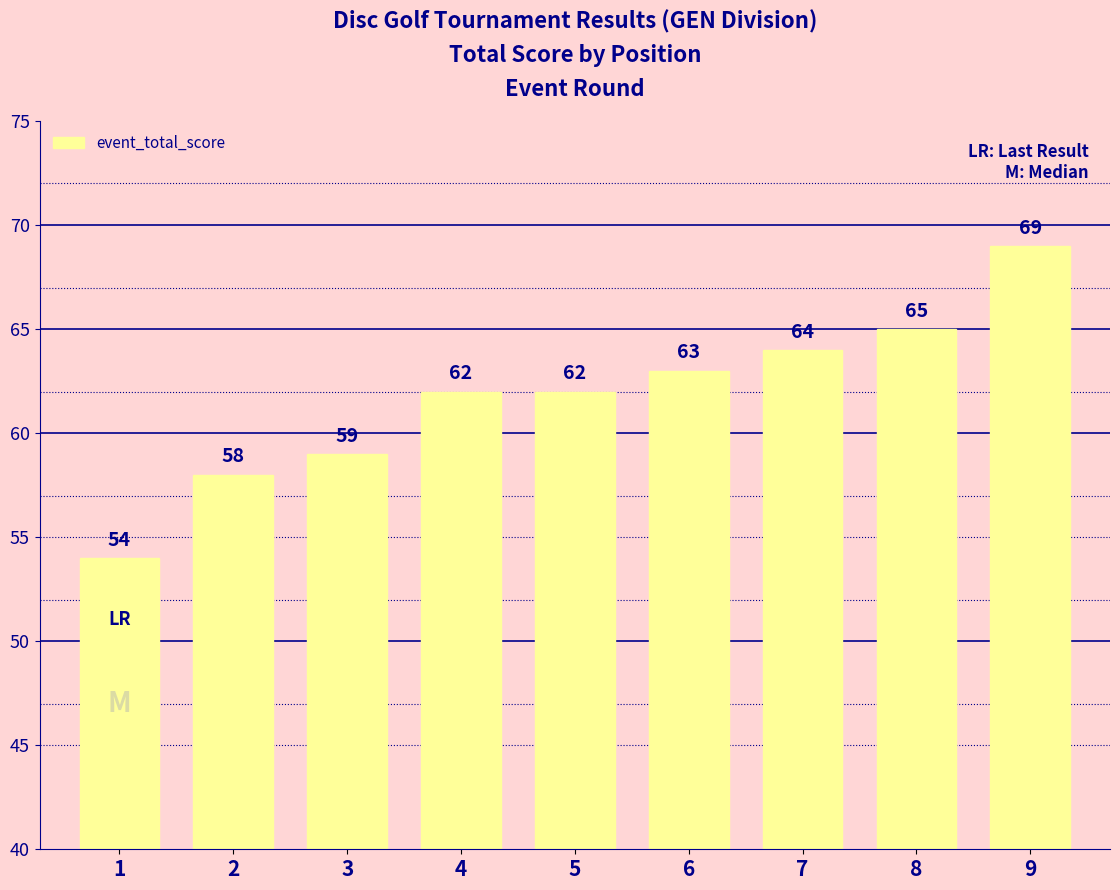

At which category does the chart reach its minimum across all series?

1